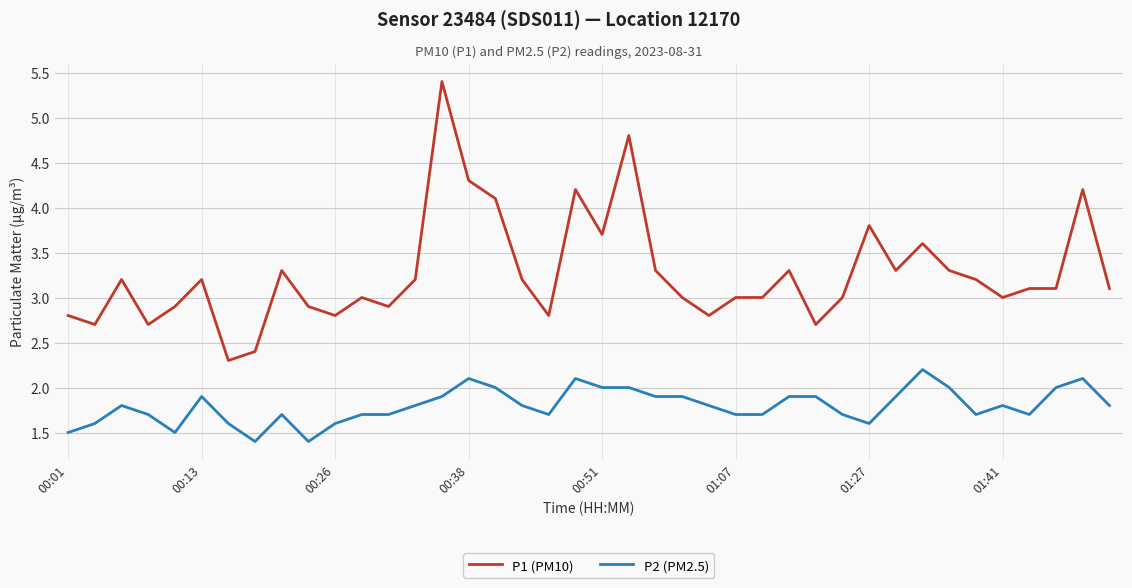

Which series has the largest range (max minus min)?

P1 (PM10)